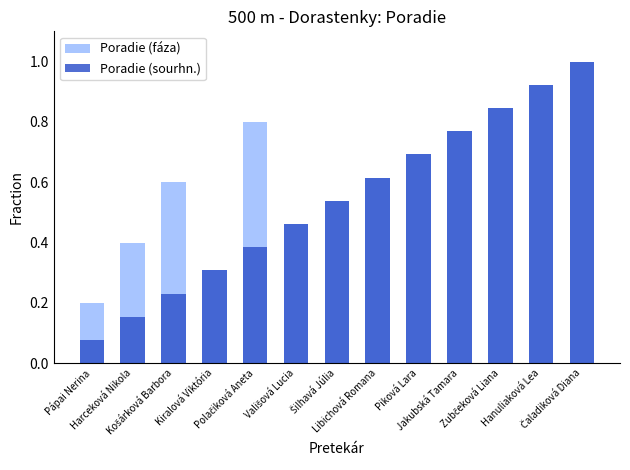

What are all the series names shown in the legend?

Poradie (fáza), Poradie (sourhn.)